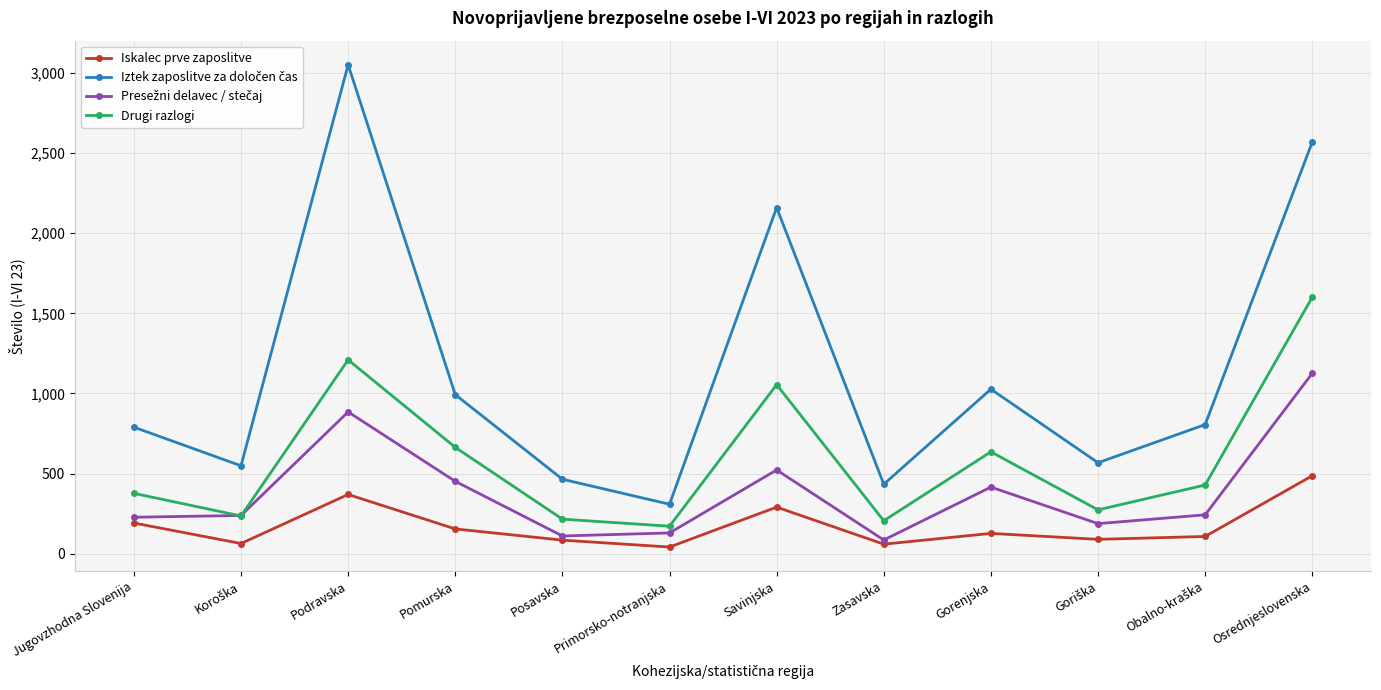

How many categories are shown in the chart?

12